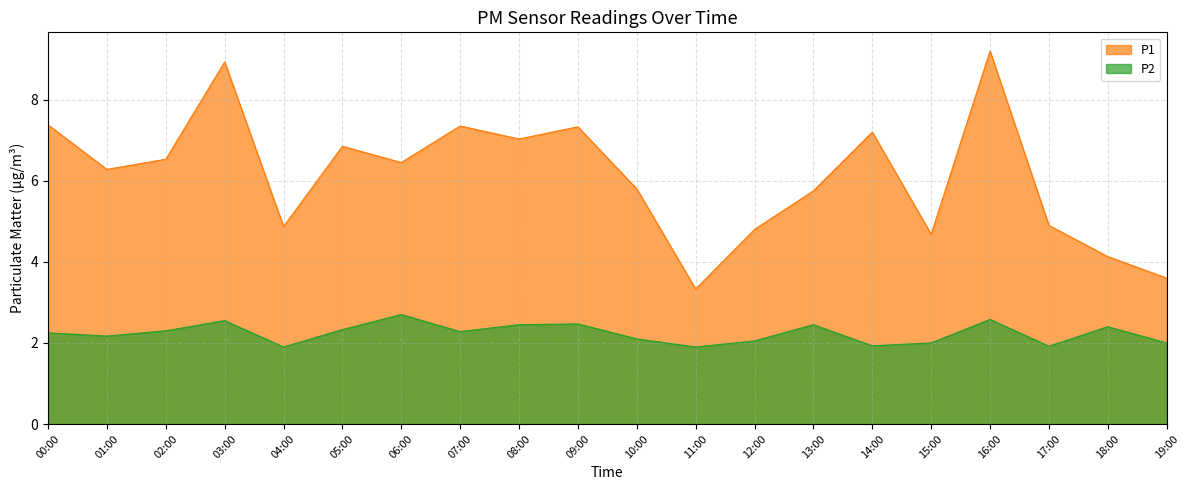

At which category does P1 reach its first local peak?

03:00